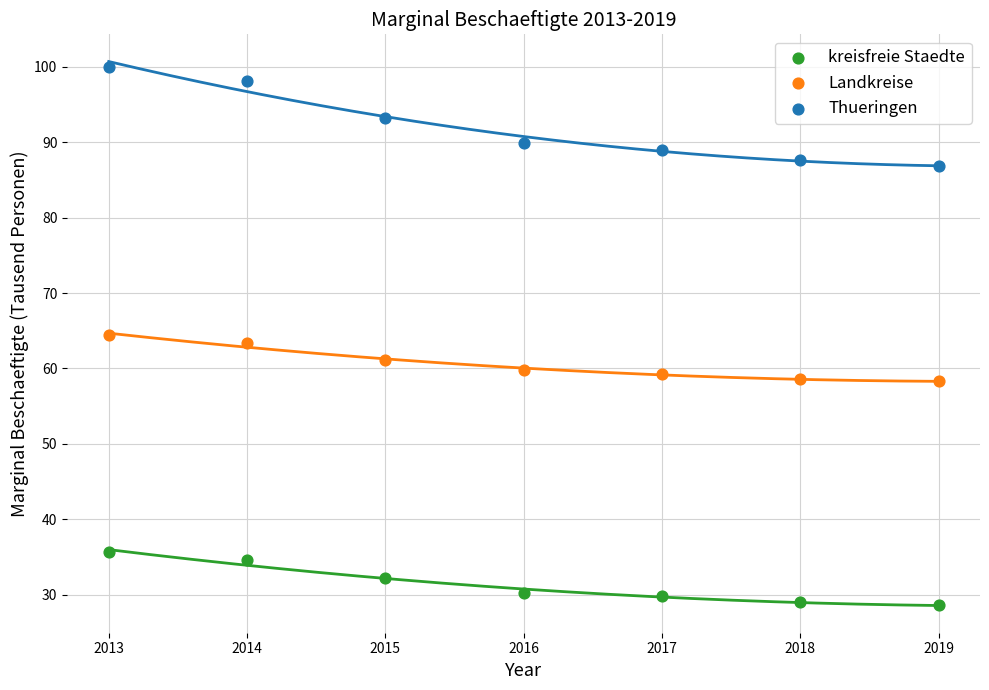

Which series reaches the maximum Y coordinate?

Thueringen